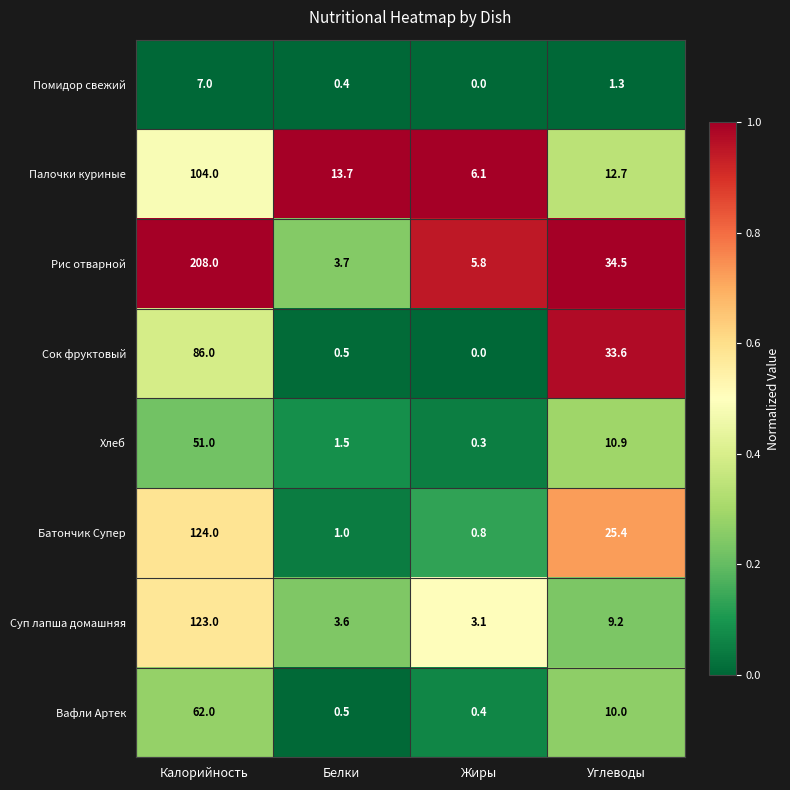

Which series has the largest total across all categories?

Рис отварной